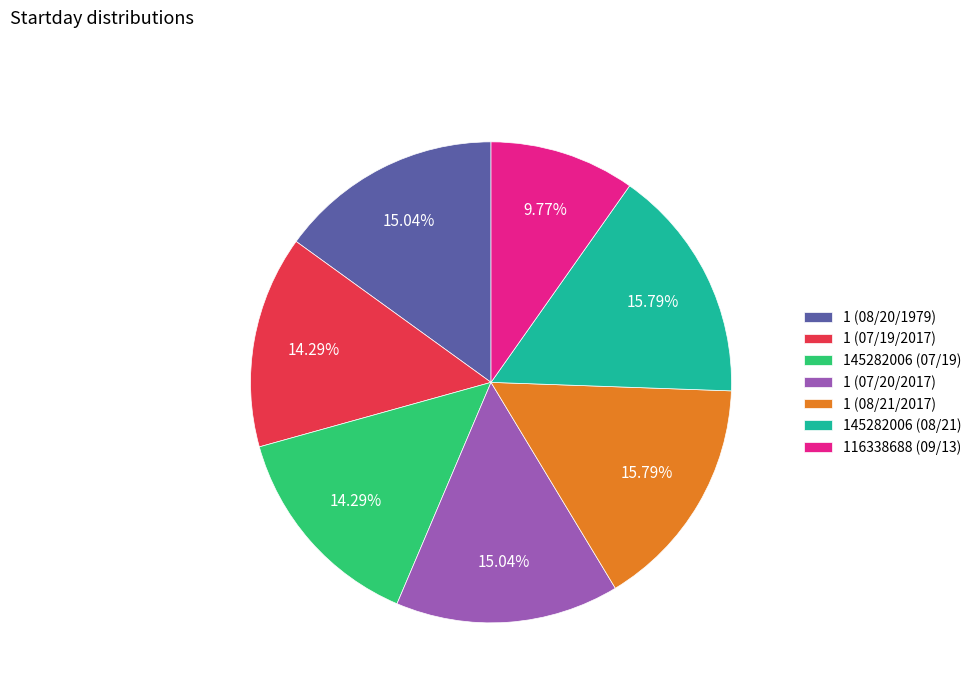

Which has a higher value, 116338688 (09/13) or 1 (08/21/2017)?

1 (08/21/2017)